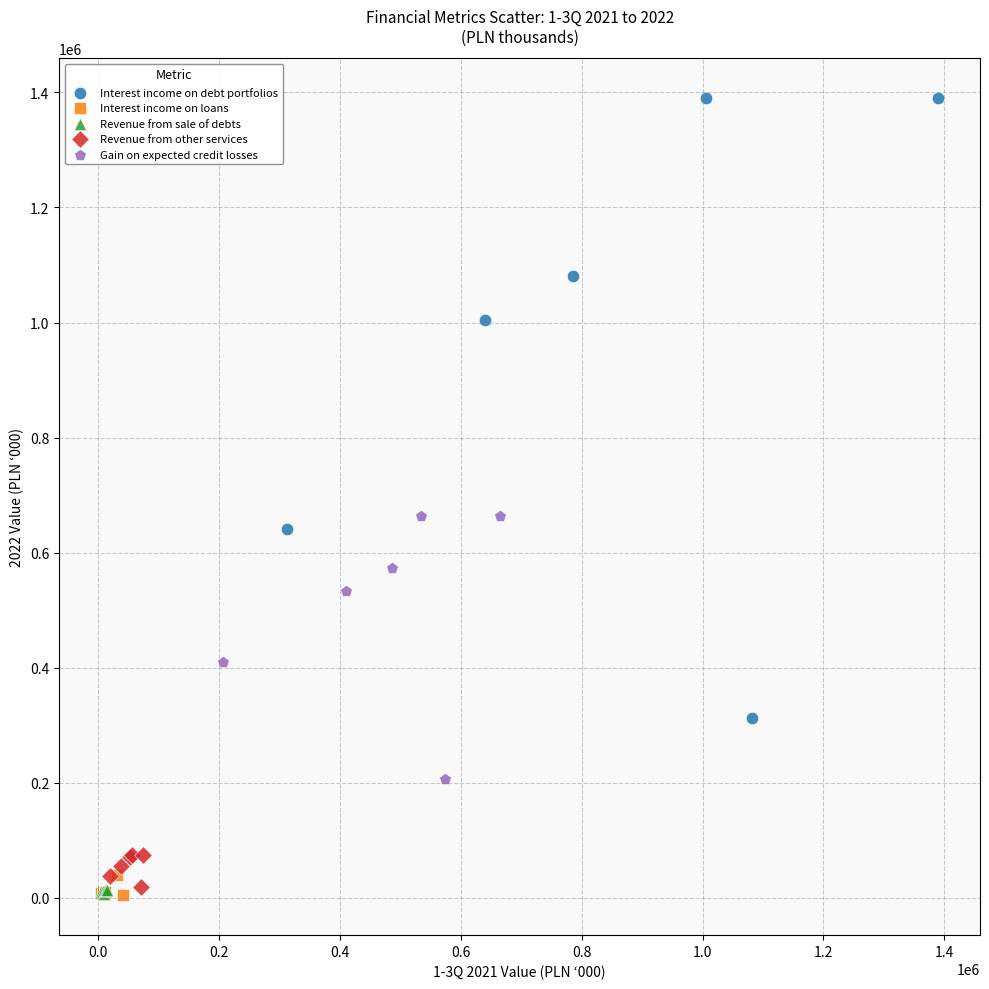

Which series reaches the maximum Y coordinate?

Interest income on debt portfolios